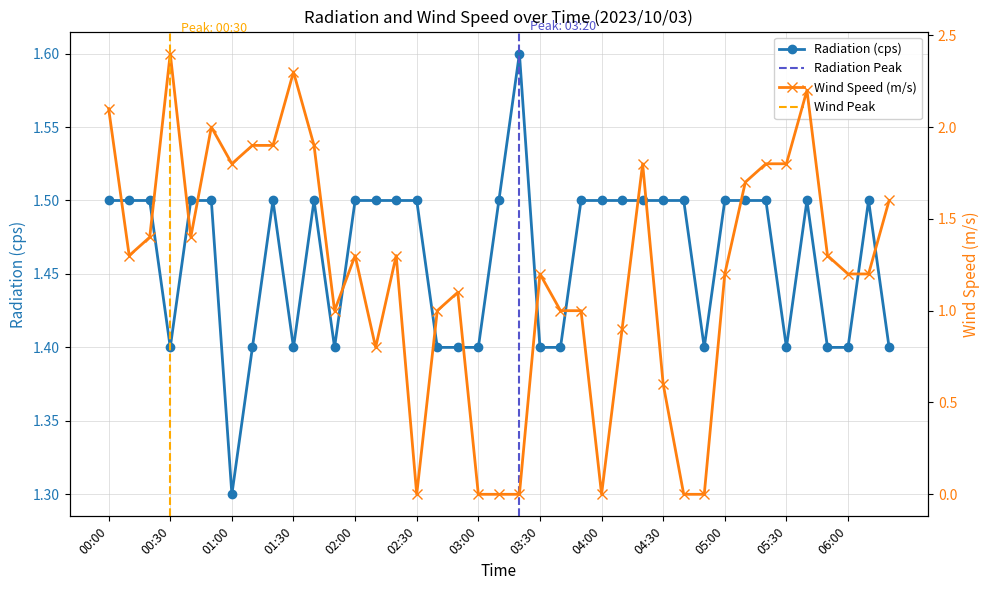

What is the average value of the Wind Speed (m/s) series?

1.2